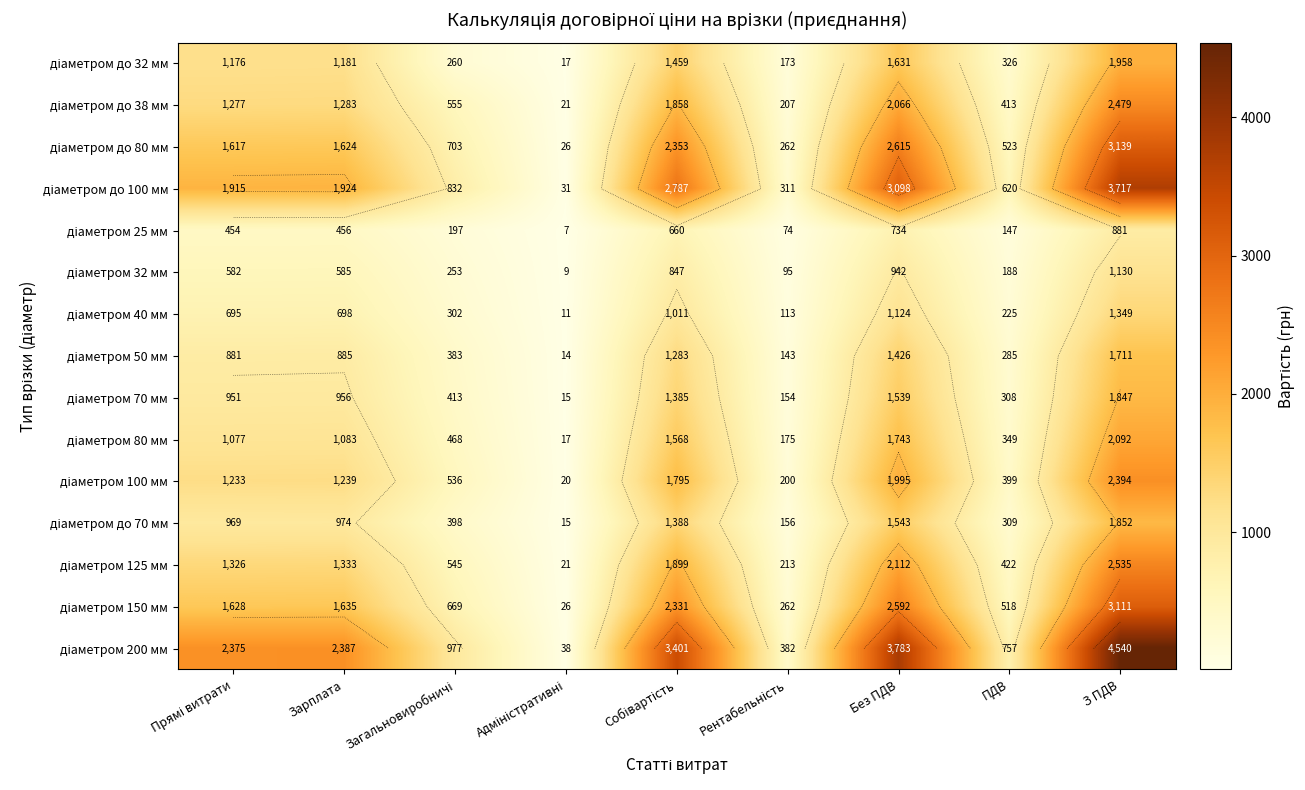

True or false: діаметром 32 мм has a value of 39.1 at Рентабельність.

False